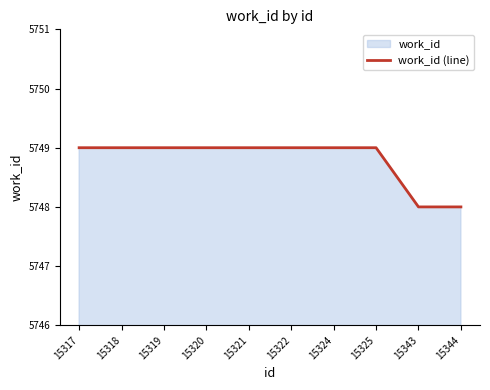

True or false: the data shows 5749 at 15324.

True